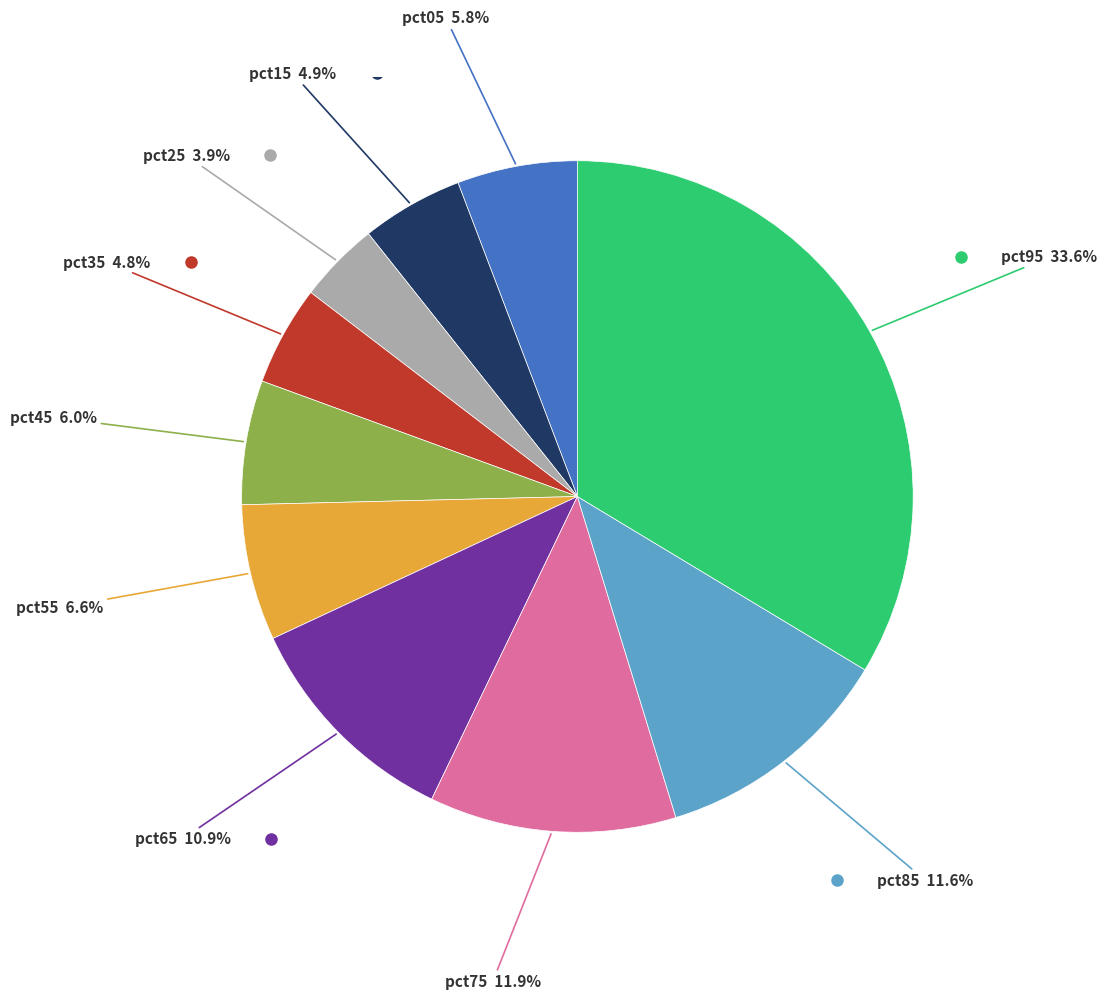

Is there any slice that represents more than half of the pie?

No